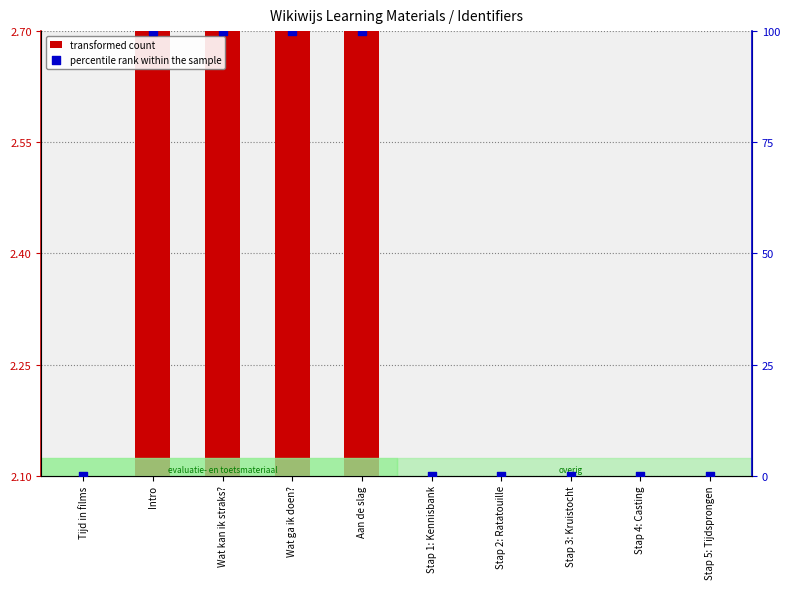

Which series contains the highest Y value?

percentile rank within the sample